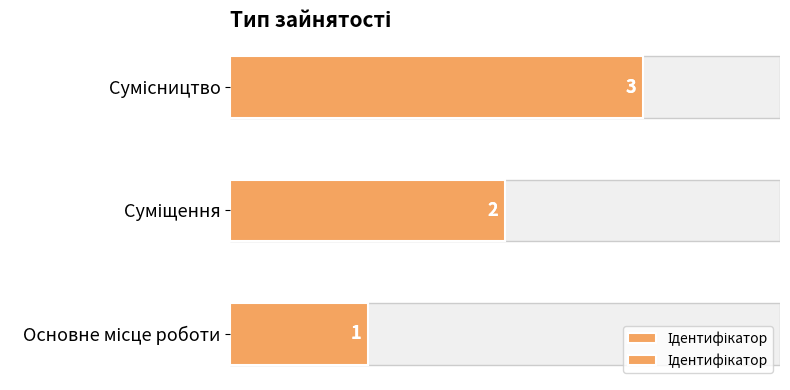

Reading left to right, what are all the values shown in this chart?

1	2	3